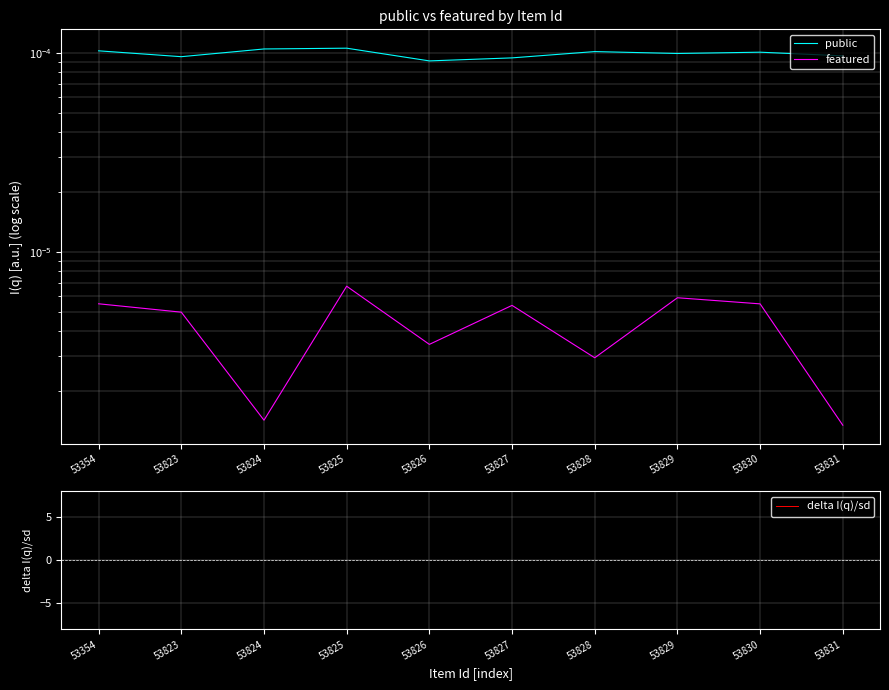

At which category does public reach its first local peak?

53825